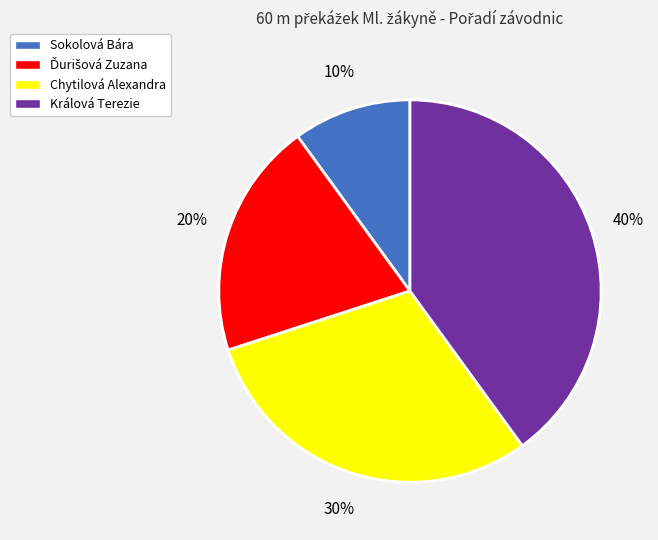

What percentage is the Sokolová Bára slice, to the nearest percent?

10%